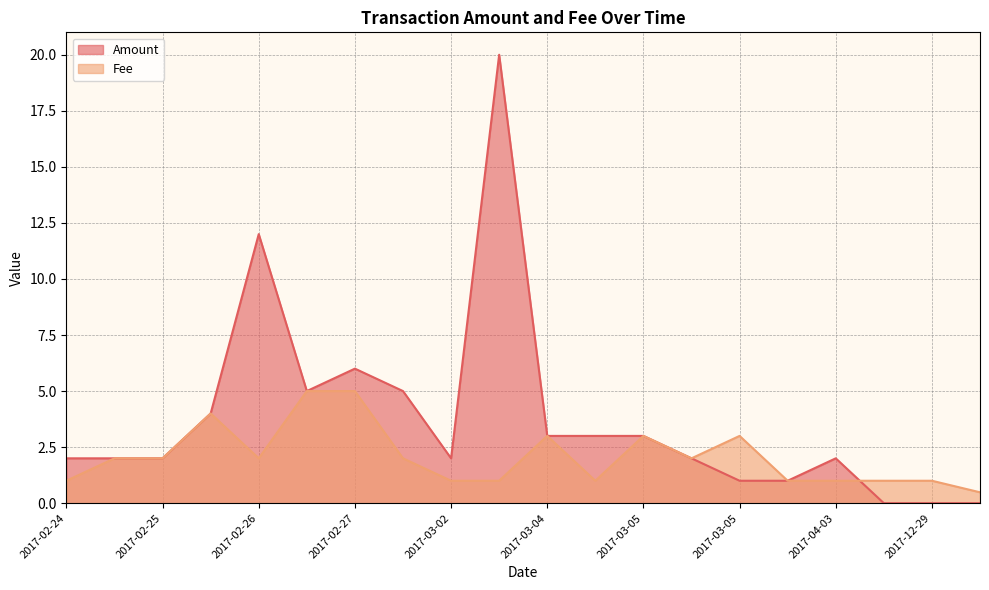

List the series in order of their peak value, lowest first.

Fee, Amount